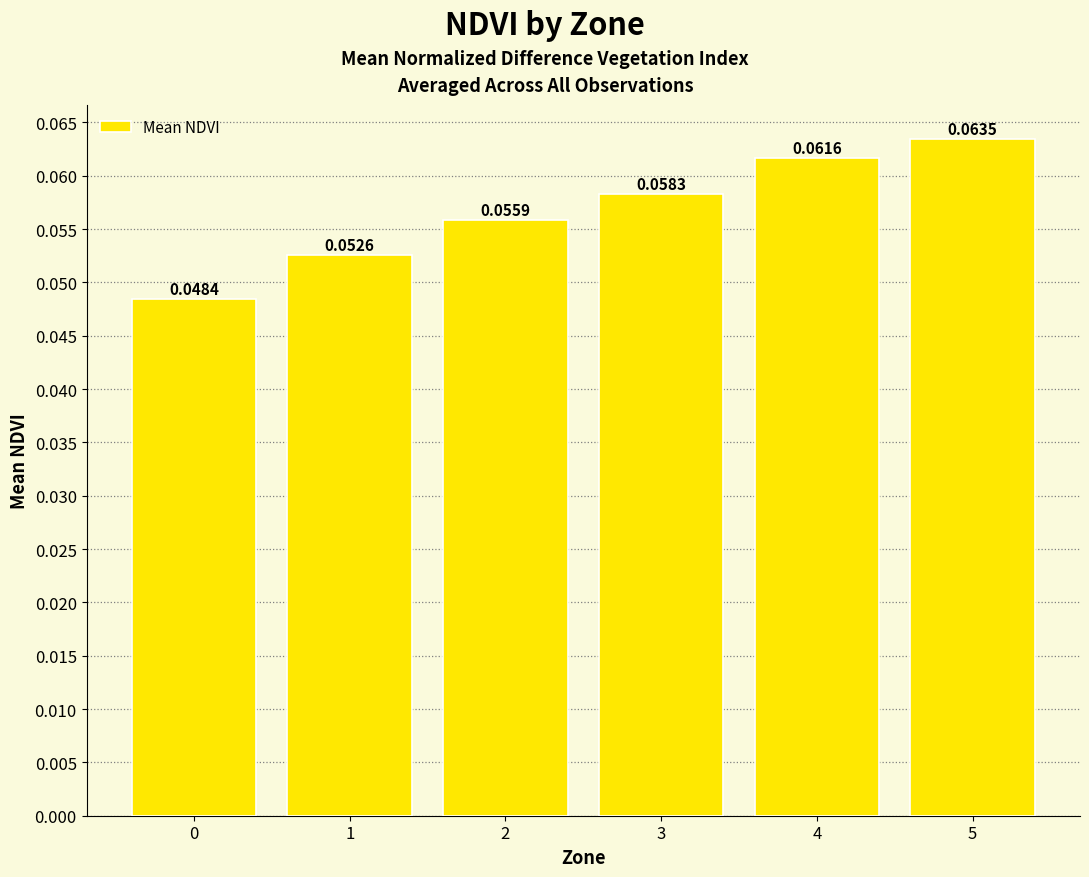

How many values are between 0 and 1?

6